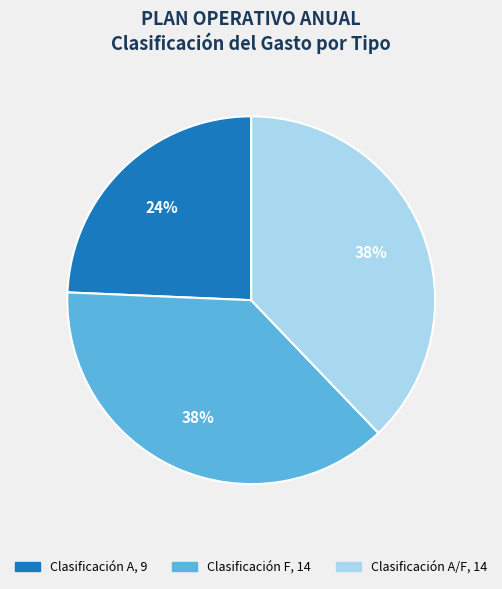

Is there a majority slice in this chart?

No